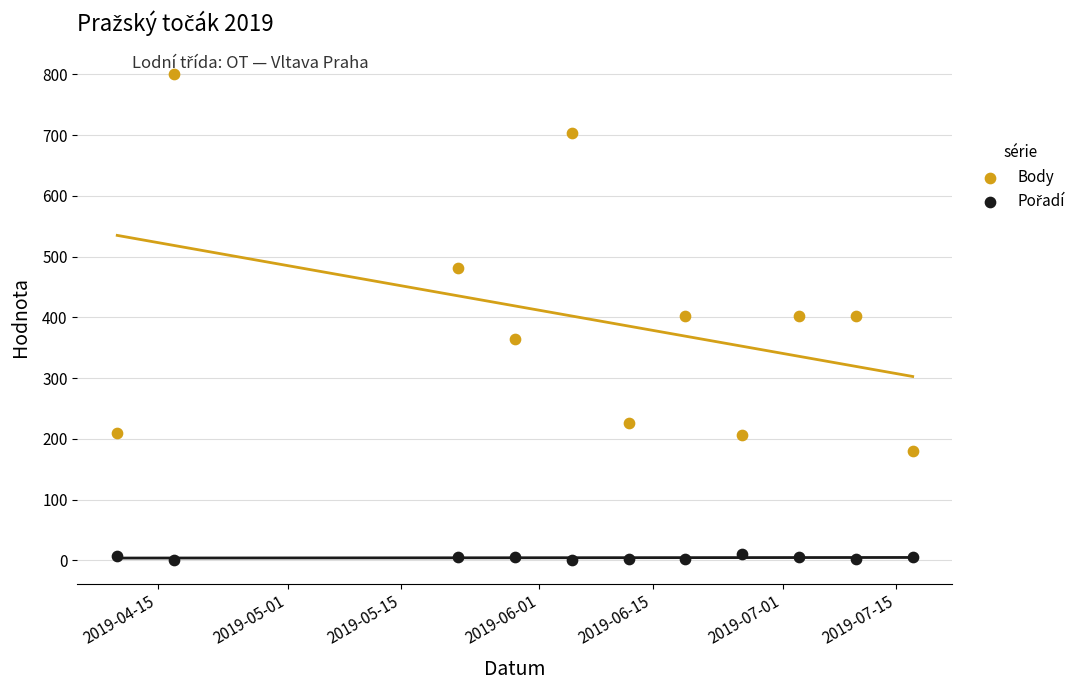

In the Body series, what Y value is closest to 490?

481